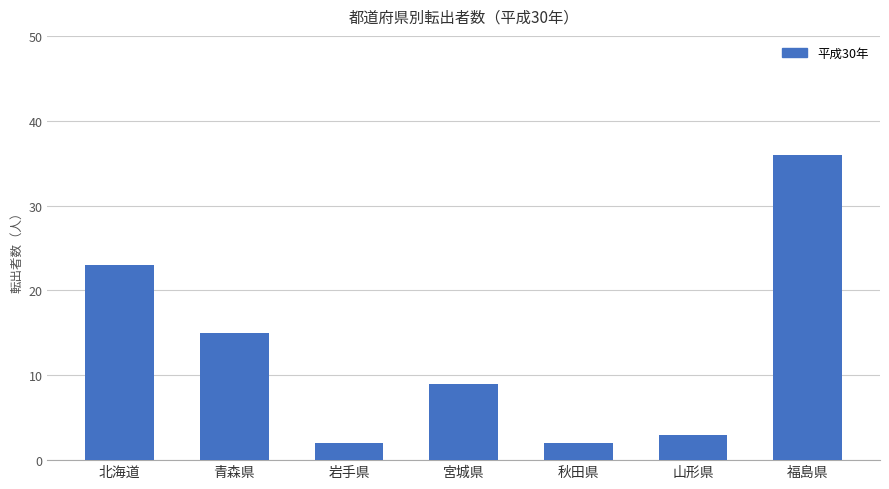

What is the value of the 4th bar from the left?

9